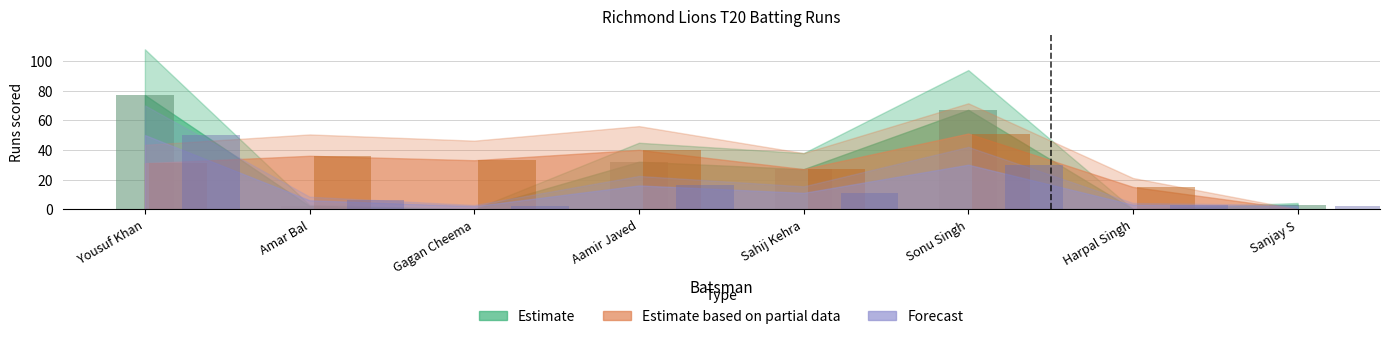

Between Sonu Singh and Harpal Singh, which series saw the biggest shift?

Estimate